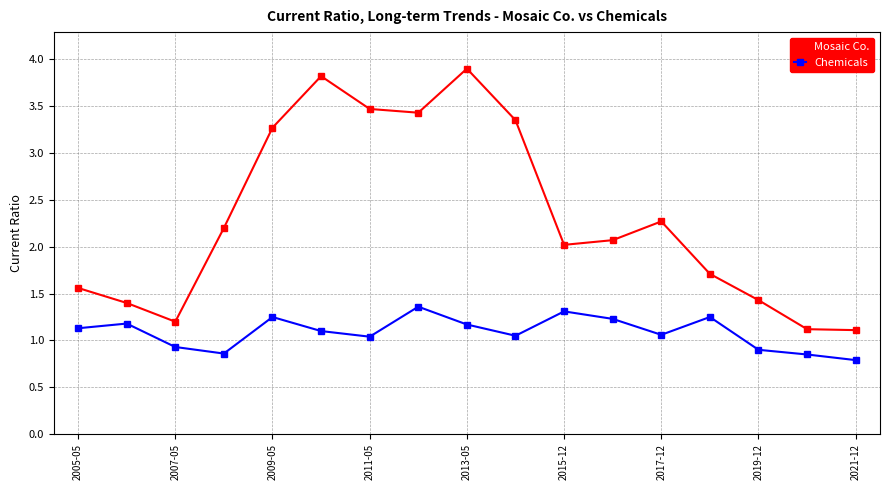

True or false: Mosaic Co. and Chemicals cross at least once.

False